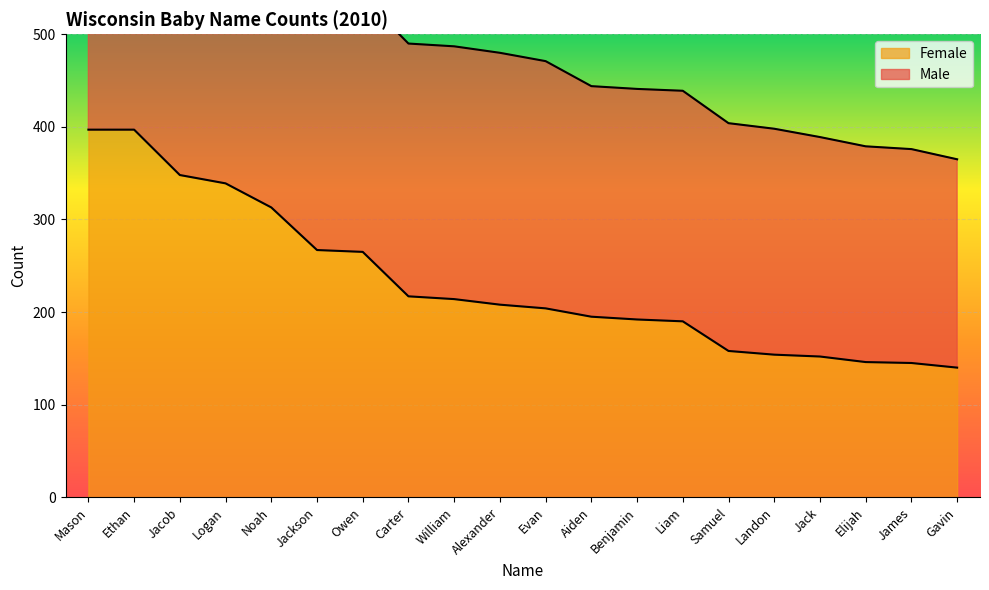

What is the maximum value for Female?

397